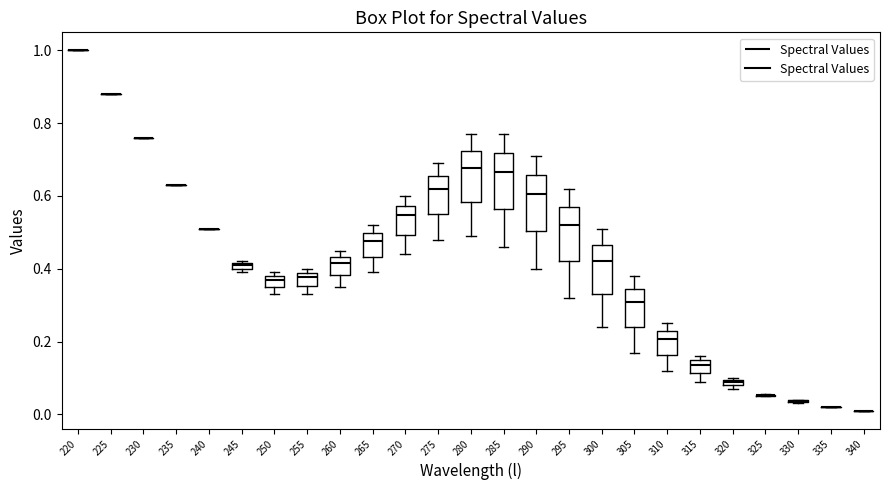

Where is the upper edge of the box at x = 245 on the y-axis? The values are not printed on the chart, so give them approximately, as read against the axis.

0.42